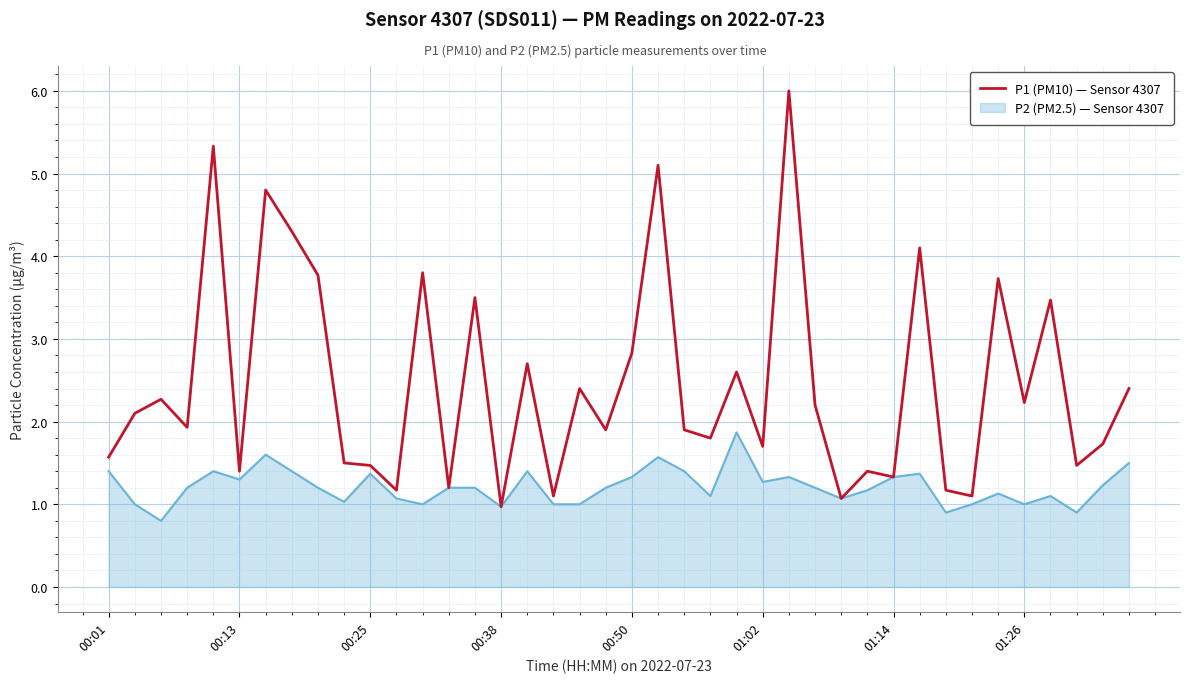

Which series has the largest range (max minus min)?

P1 (PM10) — Sensor 4307